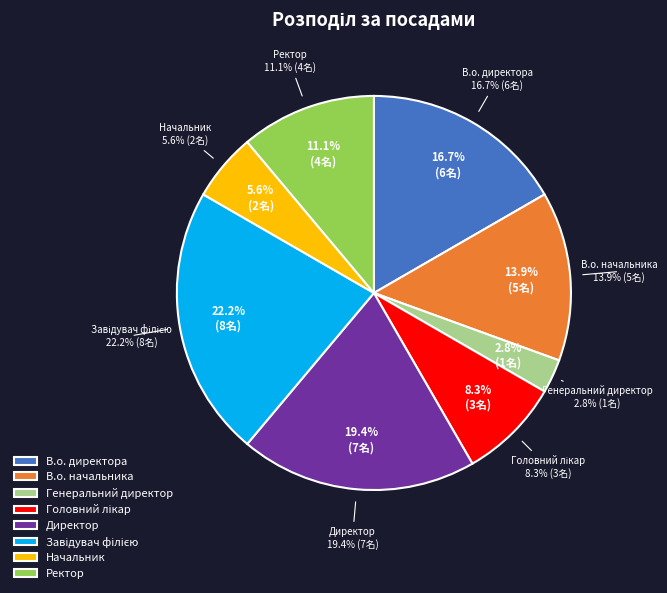

Is it true that В.о. директора is 3% of the pie?

False